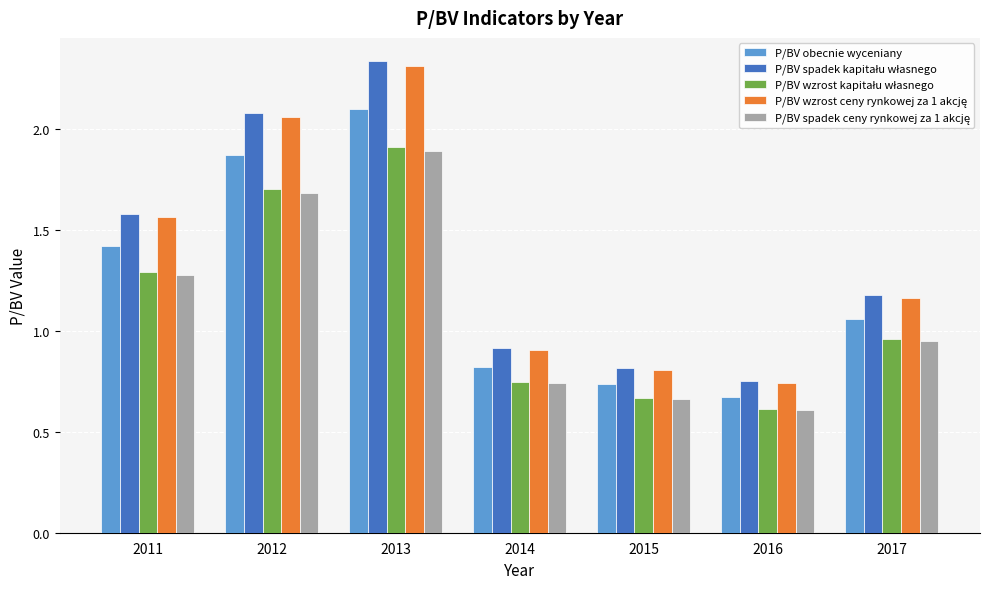

What is the difference between the highest and lowest values at 2013?

0.4